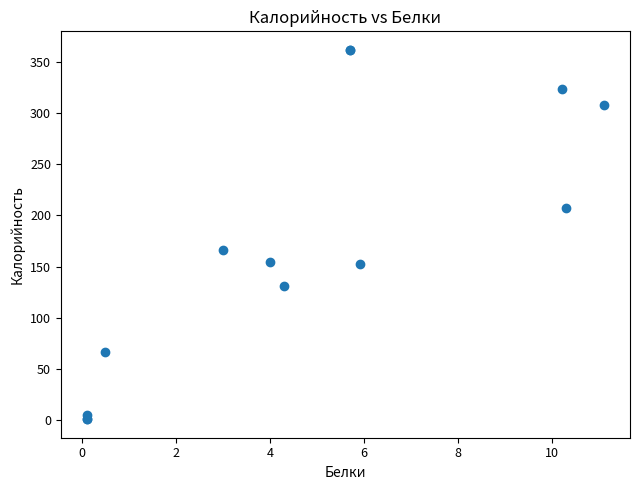

What Y value in the scatter plot is closest to 181?

166.2